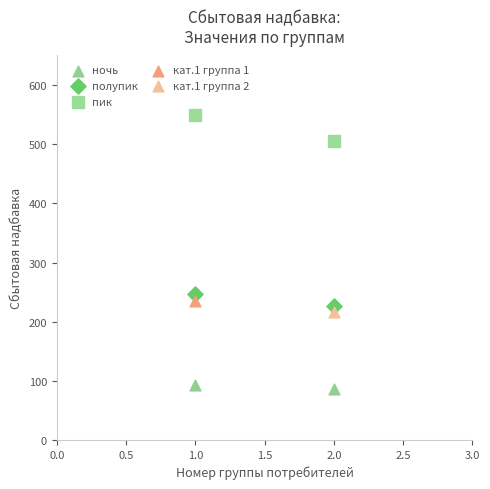

What are all the series names shown in the legend?

ночь, полупик, пик, кат.1 группа 1, кат.1 группа 2